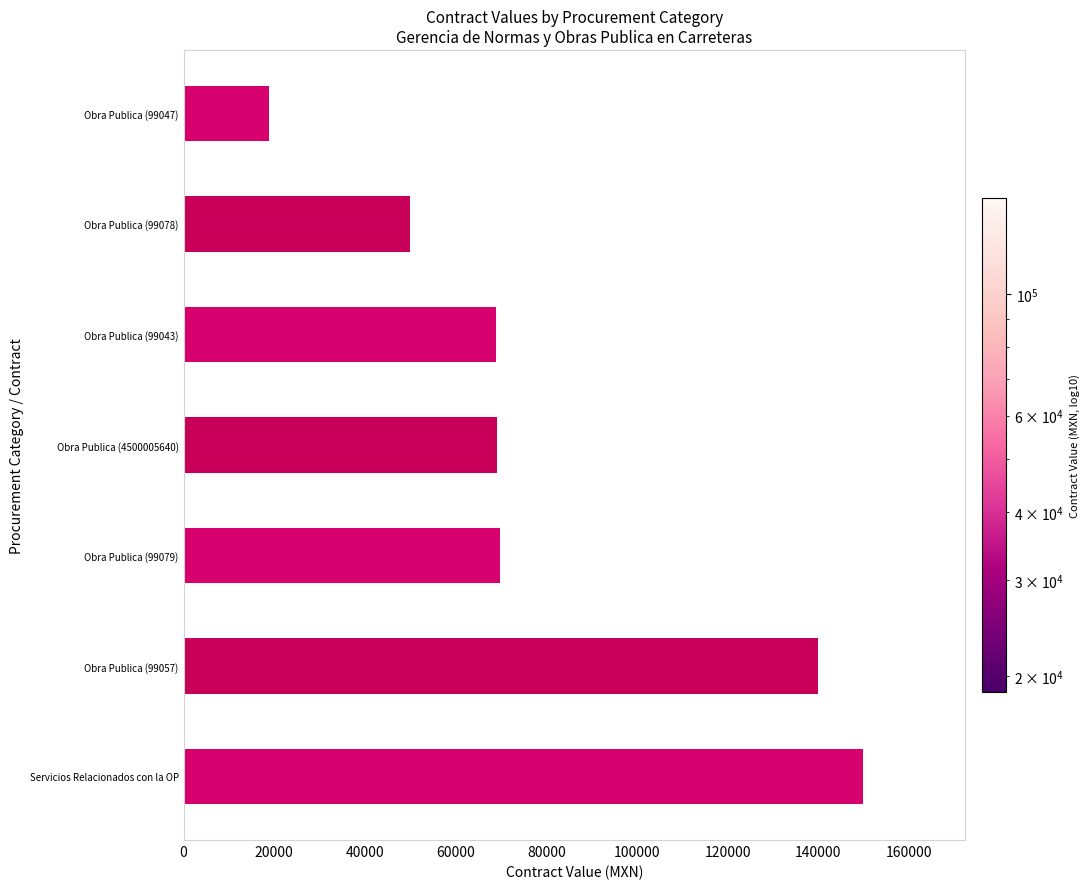

How many series are shown in this chart?

1